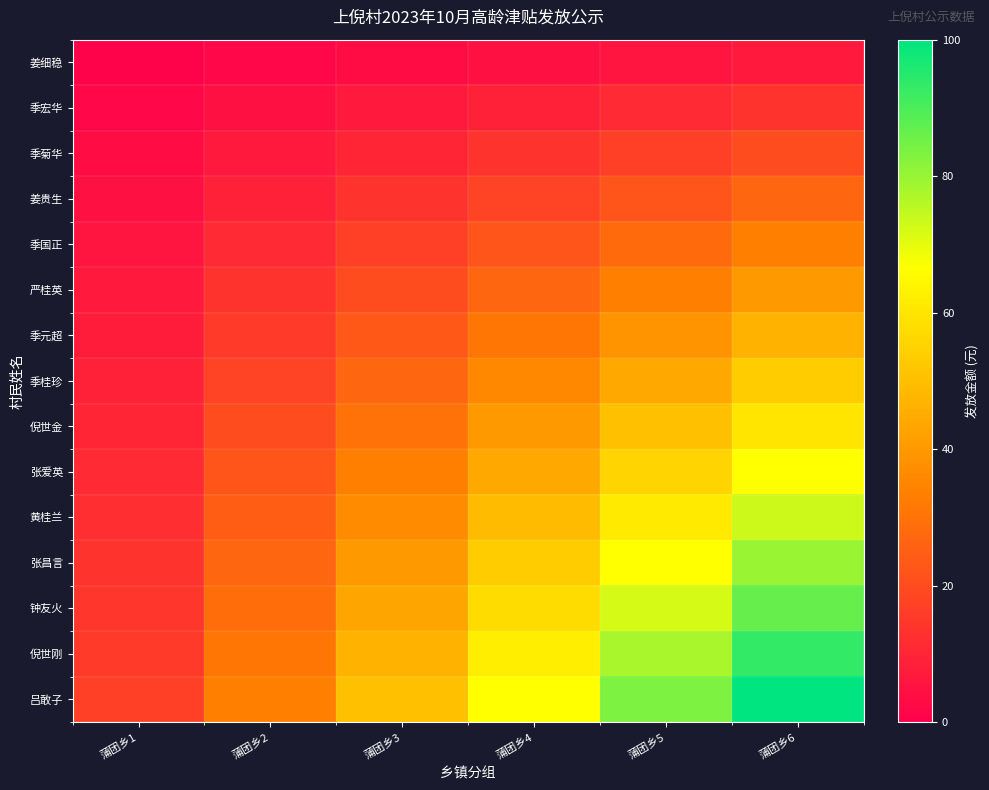

What is the maximum value shown in the chart?

100.0